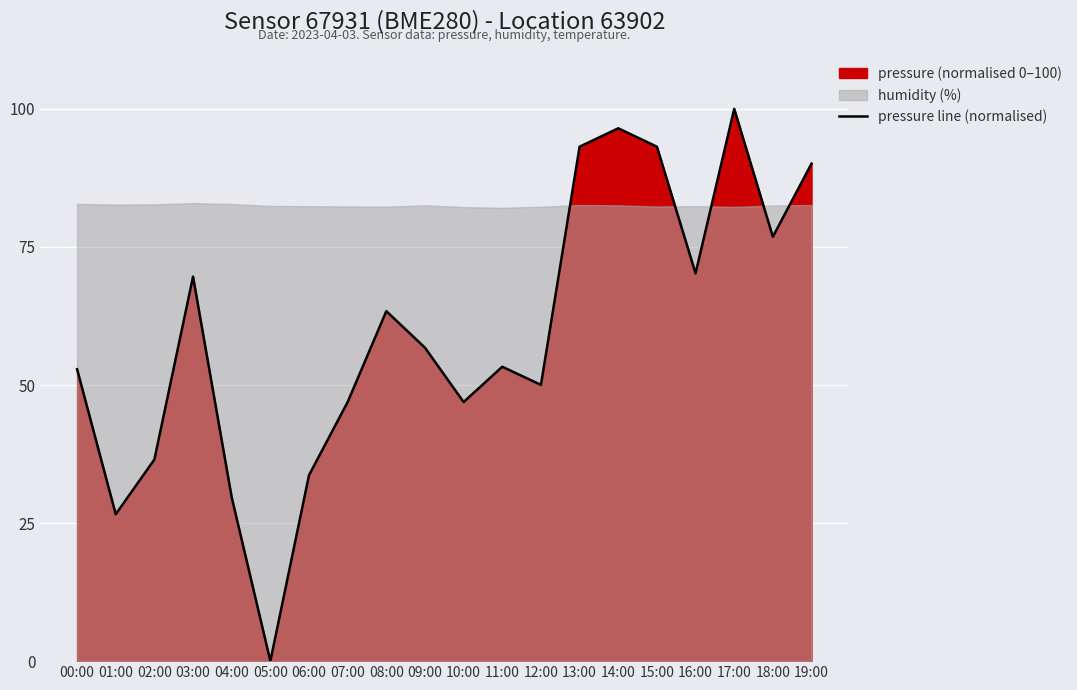

List the labels in order of value, smallest first.

05:00, 01:00, 04:00, 06:00, 02:00, 07:00, 10:00, 12:00, 00:00, 11:00, 09:00, 08:00, 03:00, 16:00, 18:00, 19:00, 13:00, 15:00, 14:00, 17:00